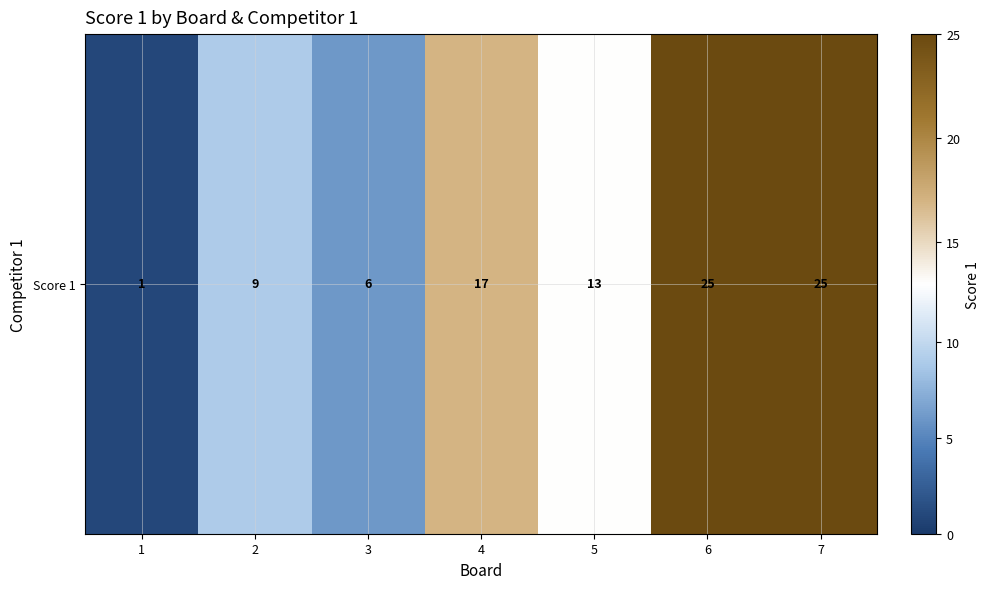

The value at 2 is 9. True or false?

True